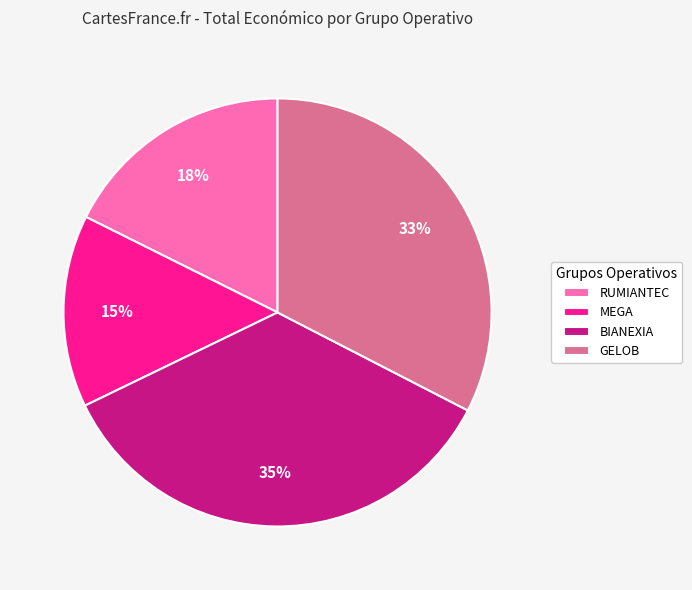

Rank the categories by value from highest to lowest.

BIANEXIA, GELOB, RUMIANTEC, MEGA